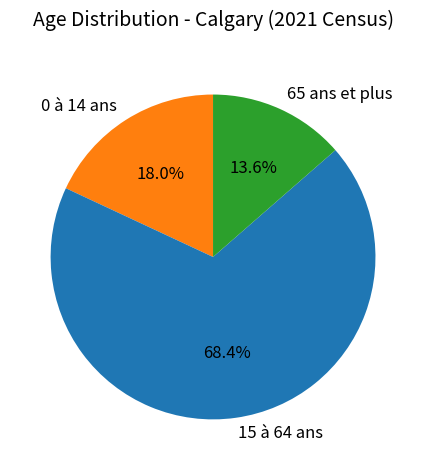

Which slice is the smallest?

65 ans et plus